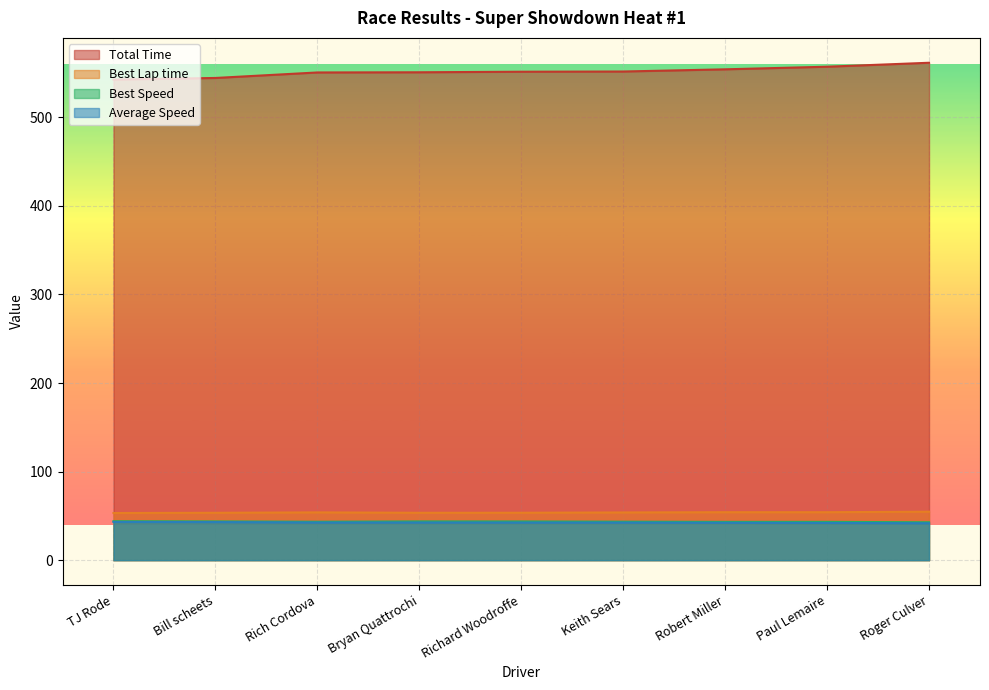

Read the Best Lap time value at Bill scheets.

53.5